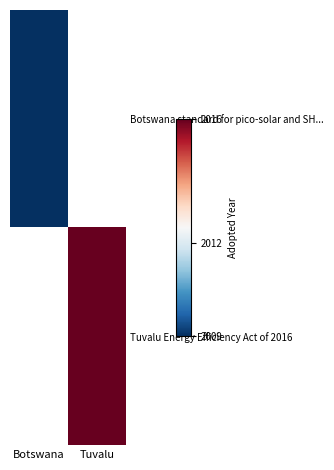

What is the greatest value displayed?

2016